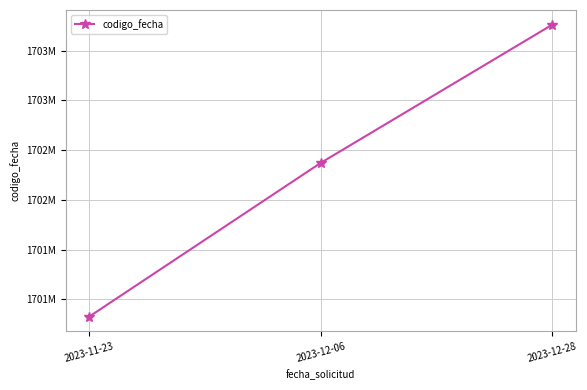

What is the maximum value shown in the chart?

1703762880